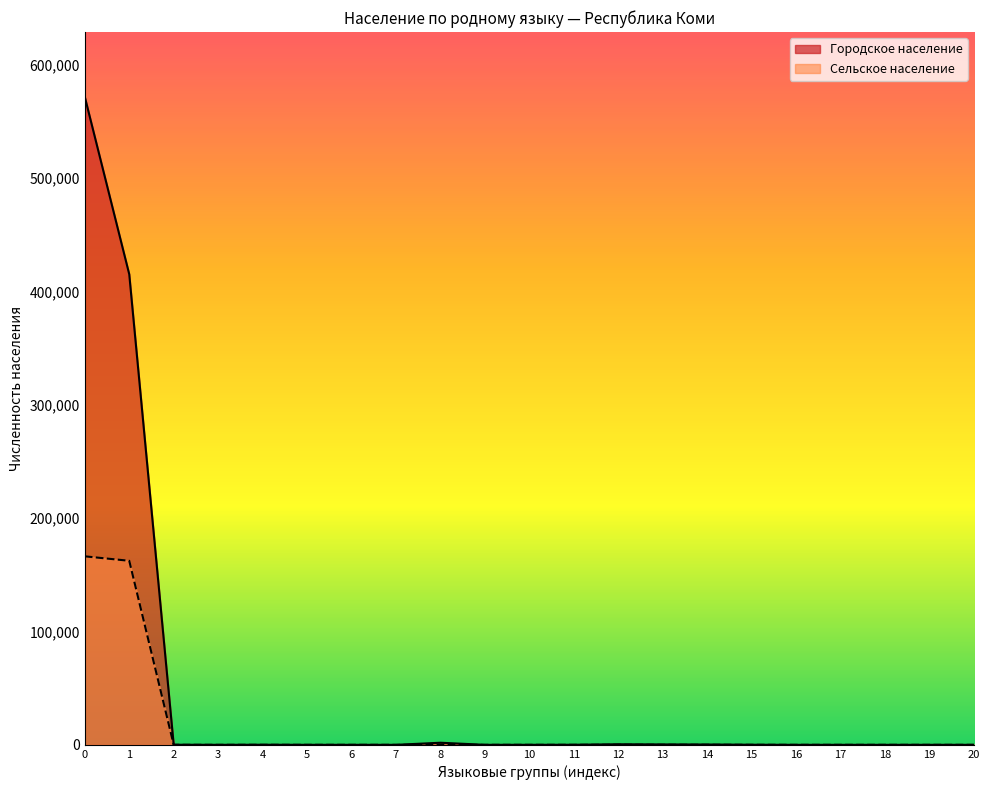

Read the Городское население value at 12, to the nearest 100.

500